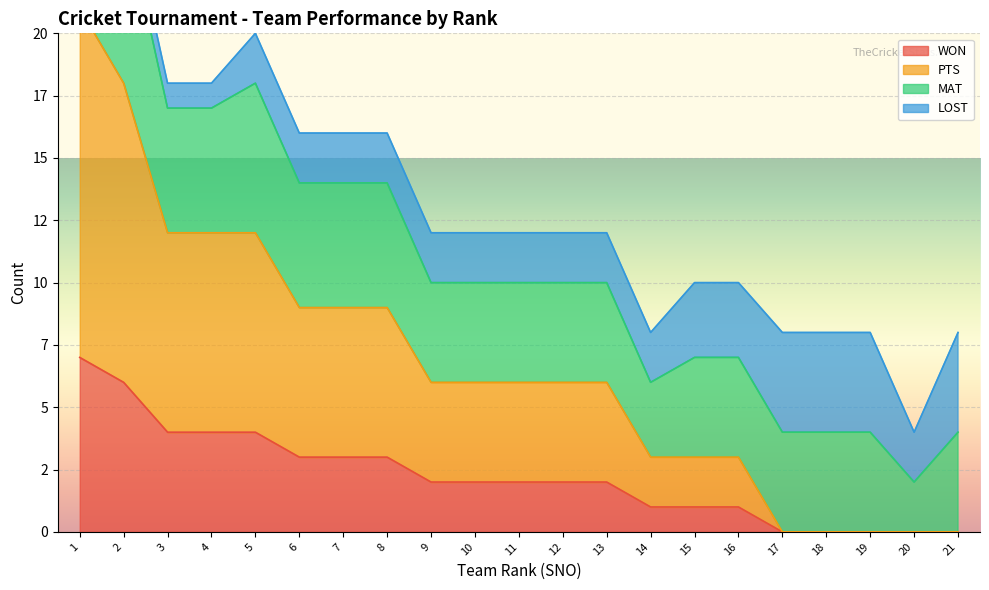

Read the PTS value at 15.

3